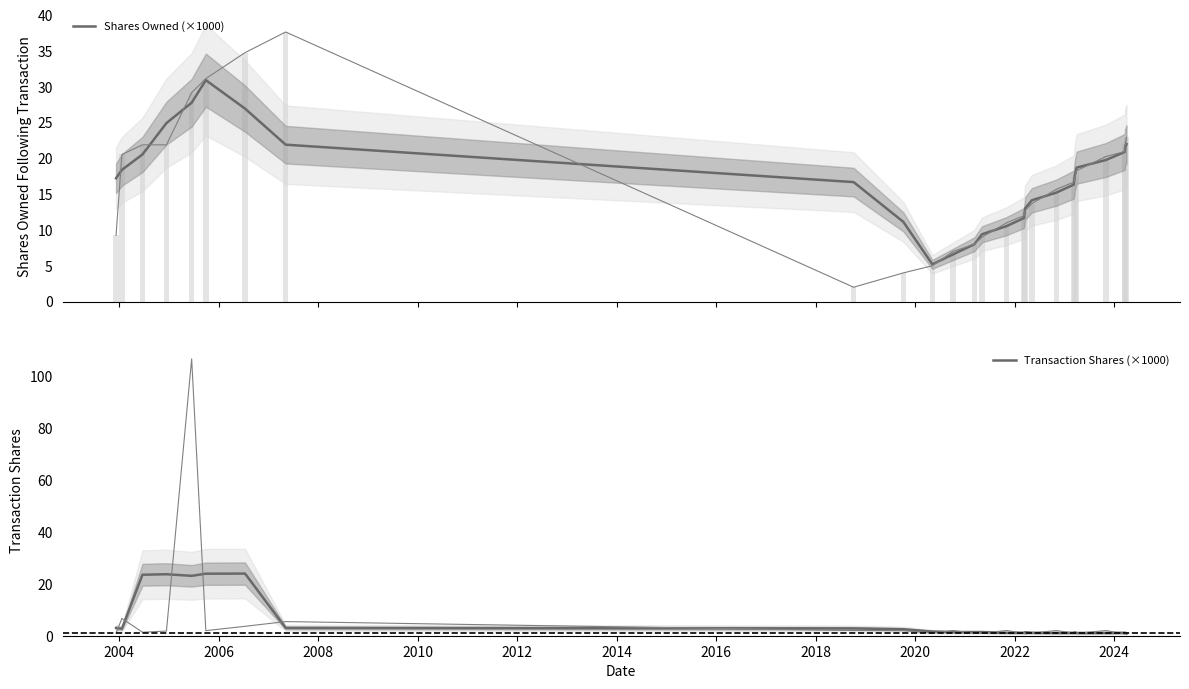

What are all the series names shown in the legend?

Shares Owned (×1000), Transaction Shares (×1000)